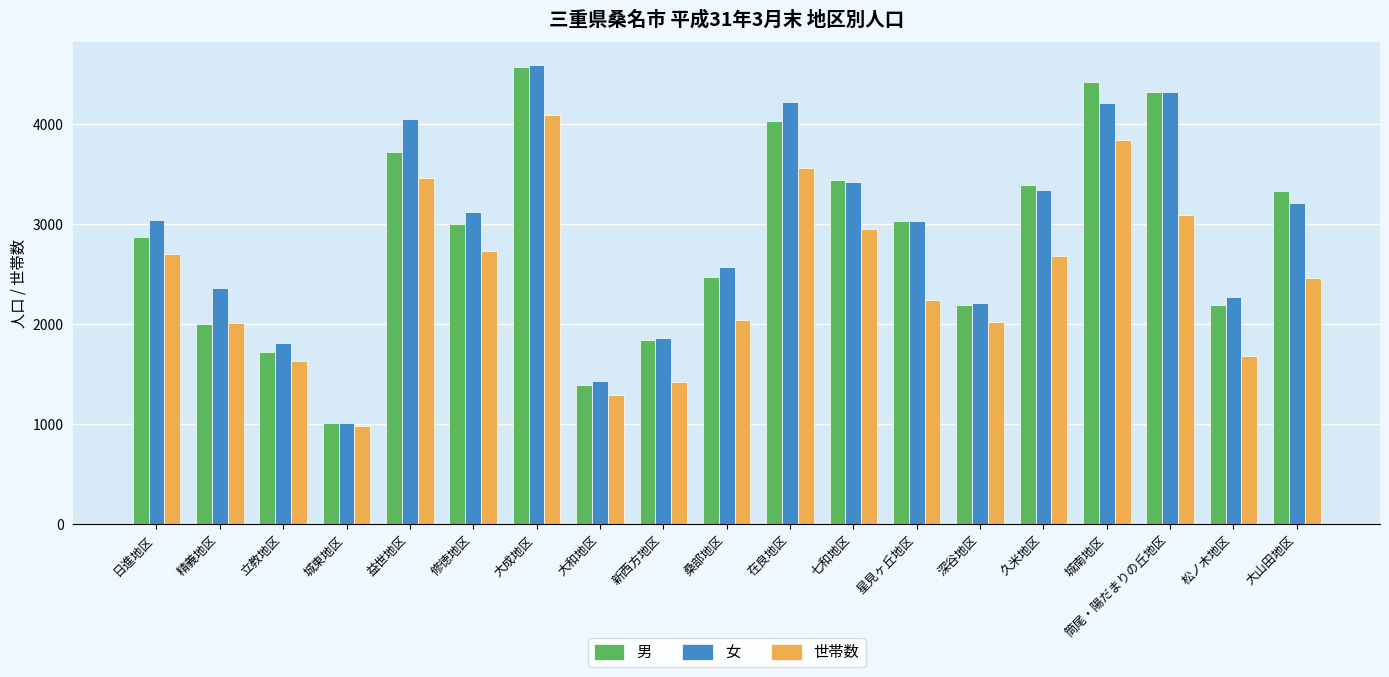

What is the value of the 男 bar at the 15th from the left?

3389